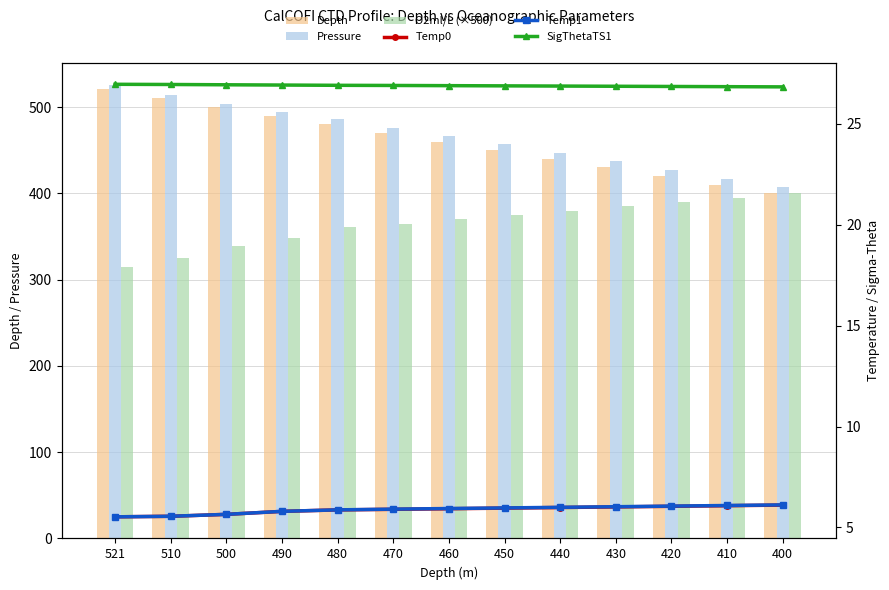

How many bars are there in each group?

6